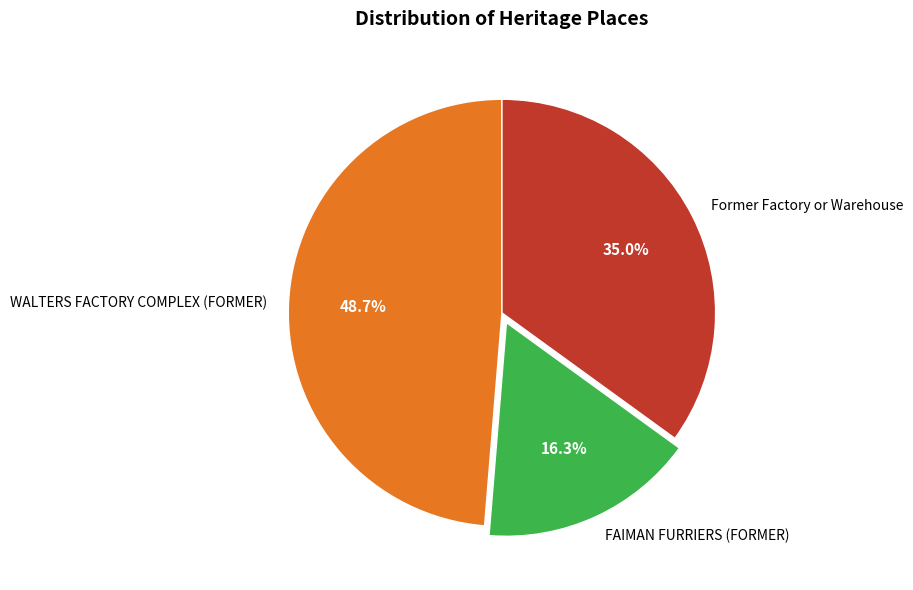

The FAIMAN FURRIERS (FORMER) slice represents 16% of the pie. True or false?

True